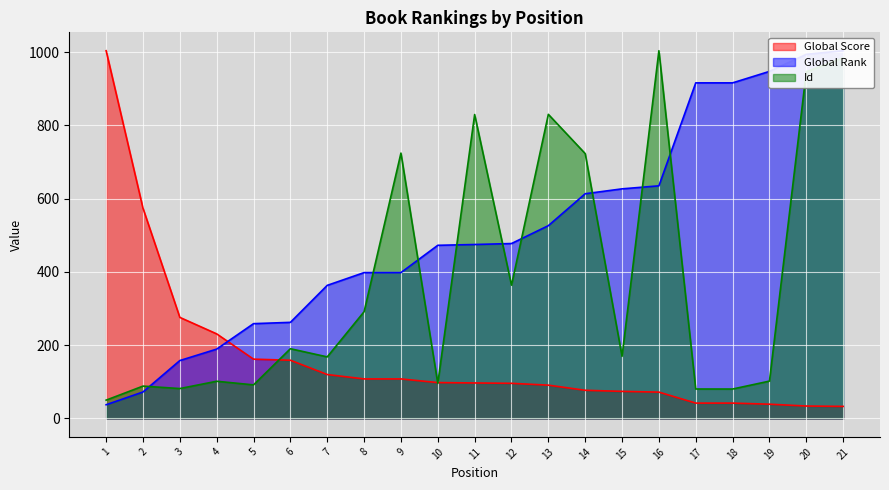

True or false: Global Score has a value of 96.0 at 12.

True